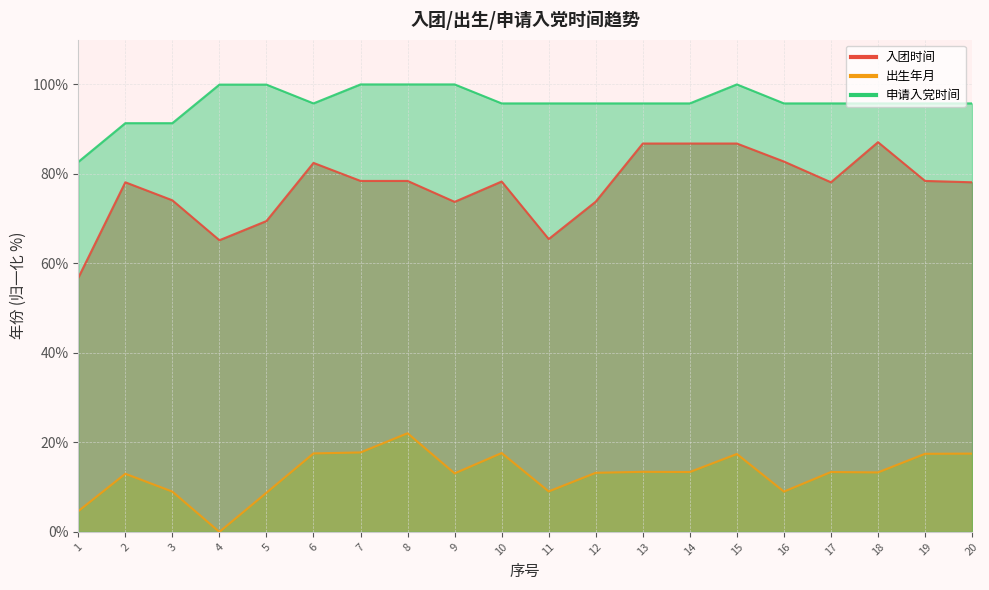

Is it true that 出生年月 equals 2.8 at 18?

False